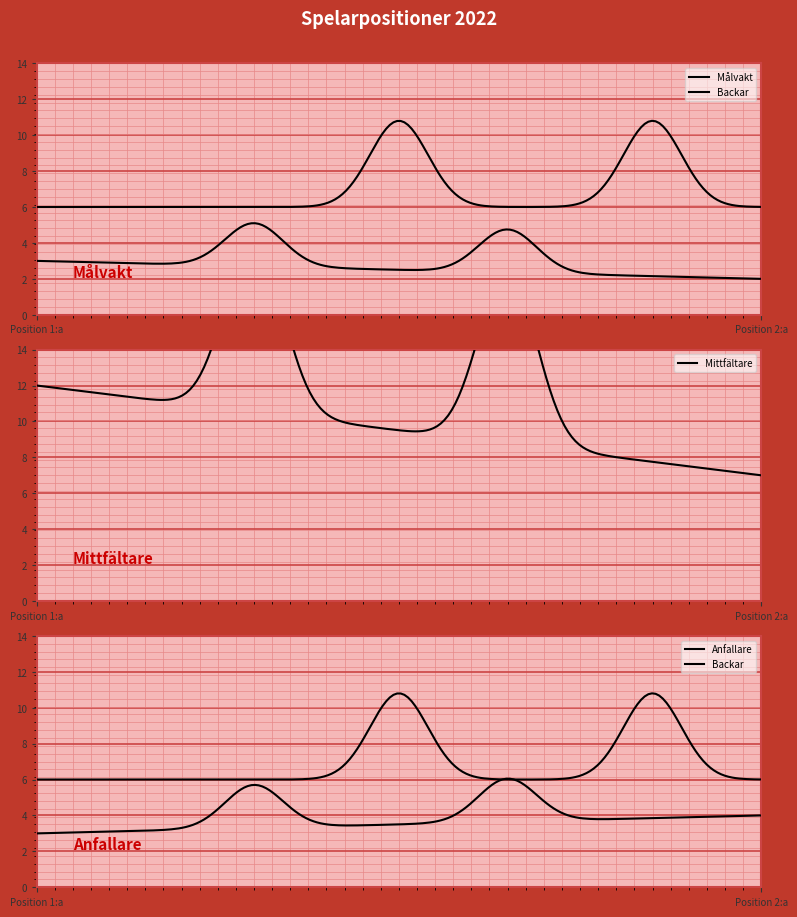

What position from the left is Position 1:a?

1